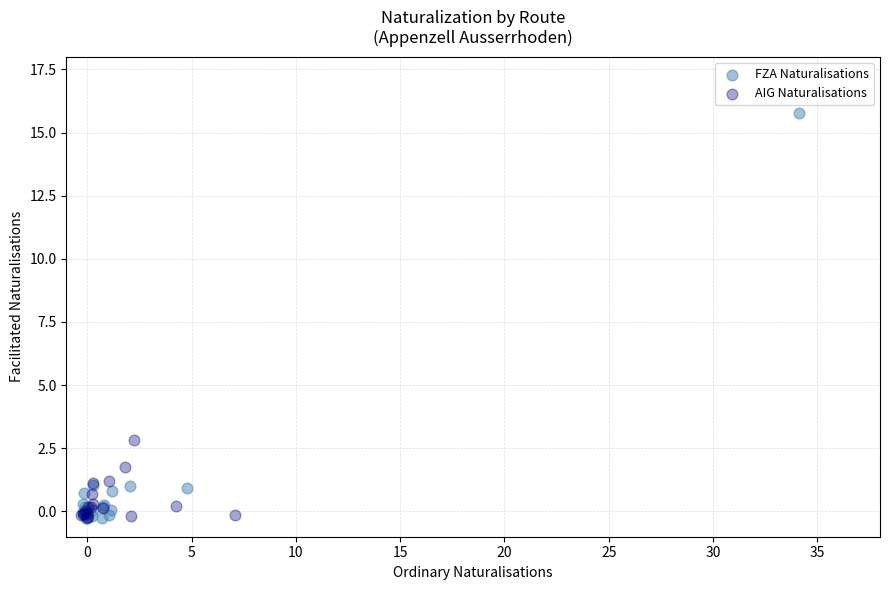

Which series has the largest Y range (max minus min)?

FZA Naturalisations